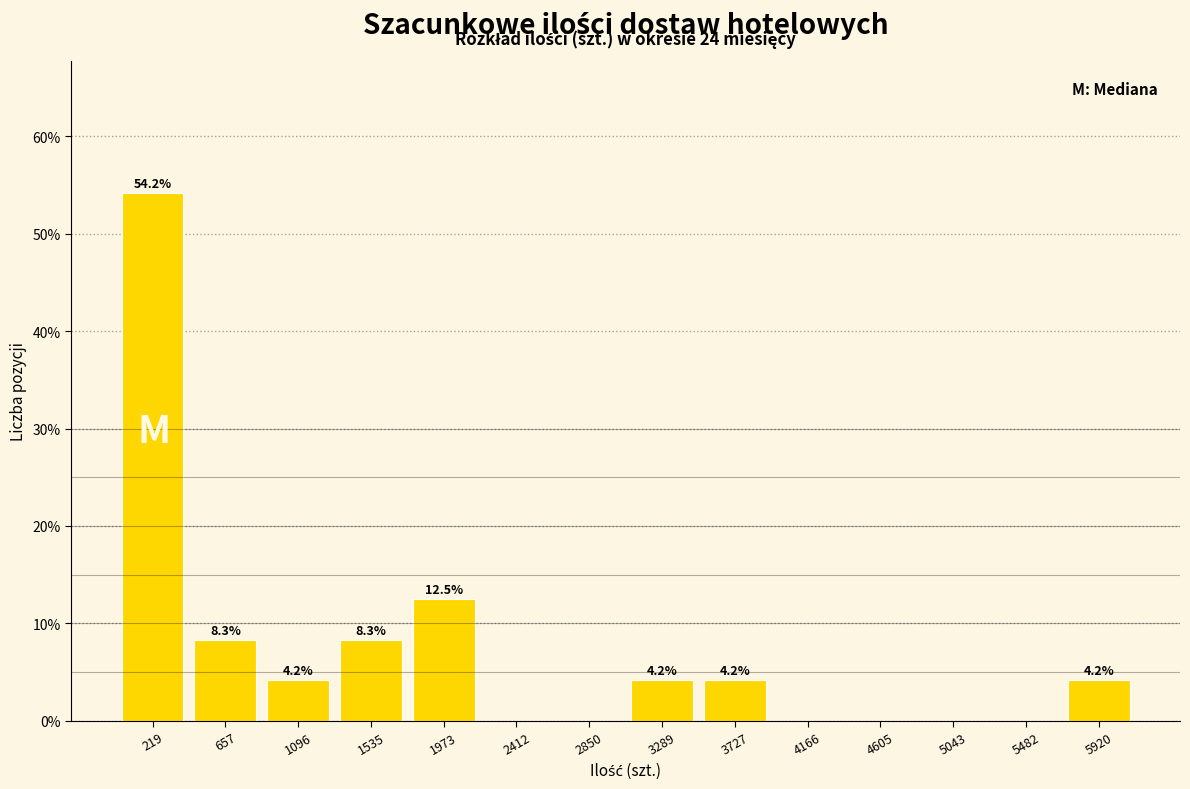

Over which range of the x-axis is the bar tallest?

0 to 450